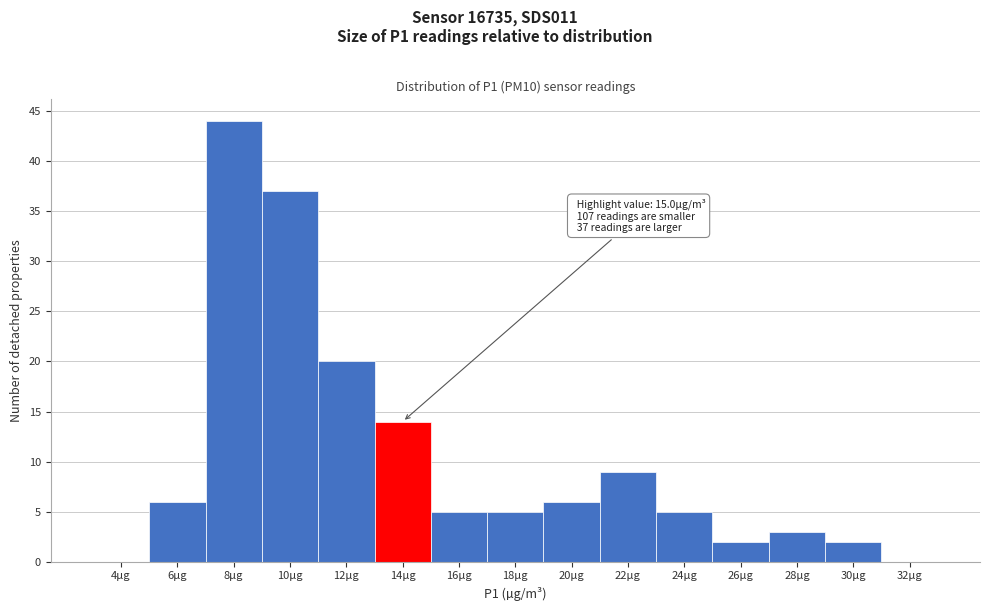

Reading left to right, what are all the values shown in this chart?

4µg=0	6µg=6	8µg=44	10µg=37	12µg=20	14µg=14	16µg=5	18µg=5	20µg=6	22µg=9	24µg=5	26µg=2	28µg=3	30µg=2	32µg=0